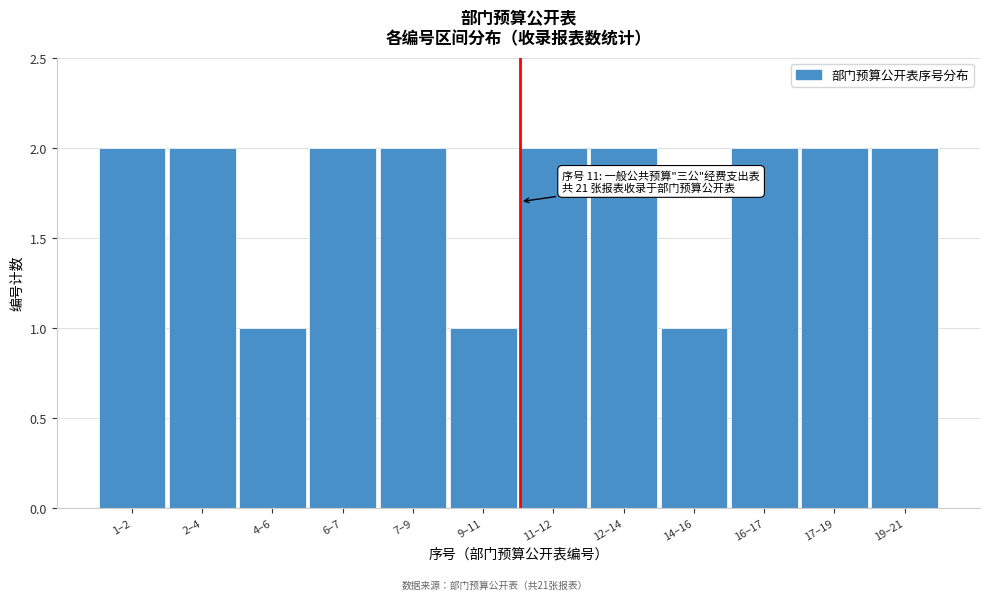

Reading right to left, what are all the values shown in this chart?

19–21=2	17–19=2	16–17=2	14–16=1	12–14=2	11–12=2	9–11=1	7–9=2	6–7=2	4–6=1	2–4=2	1–2=2